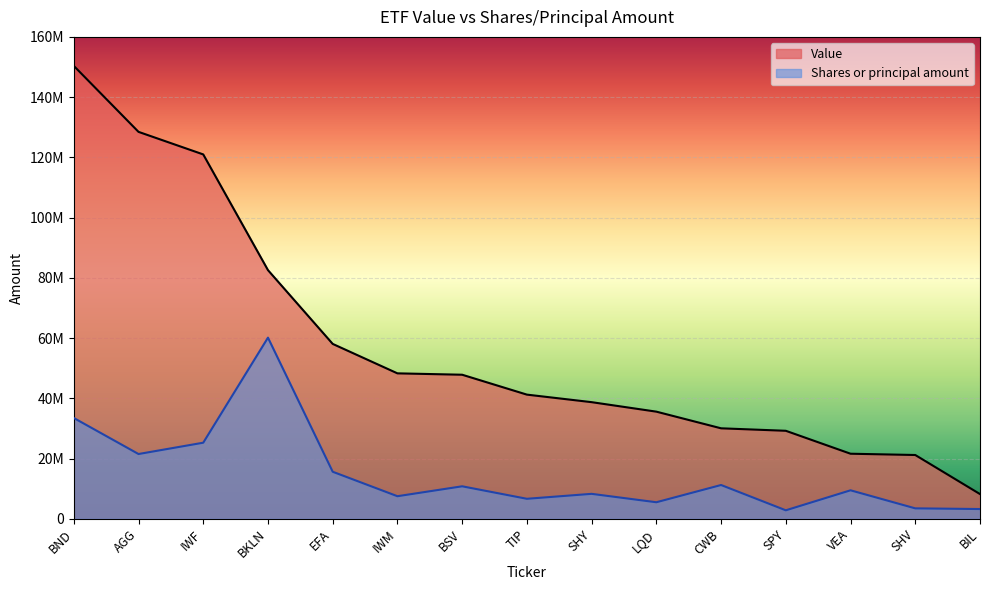

Which series has the largest total across all categories?

Value